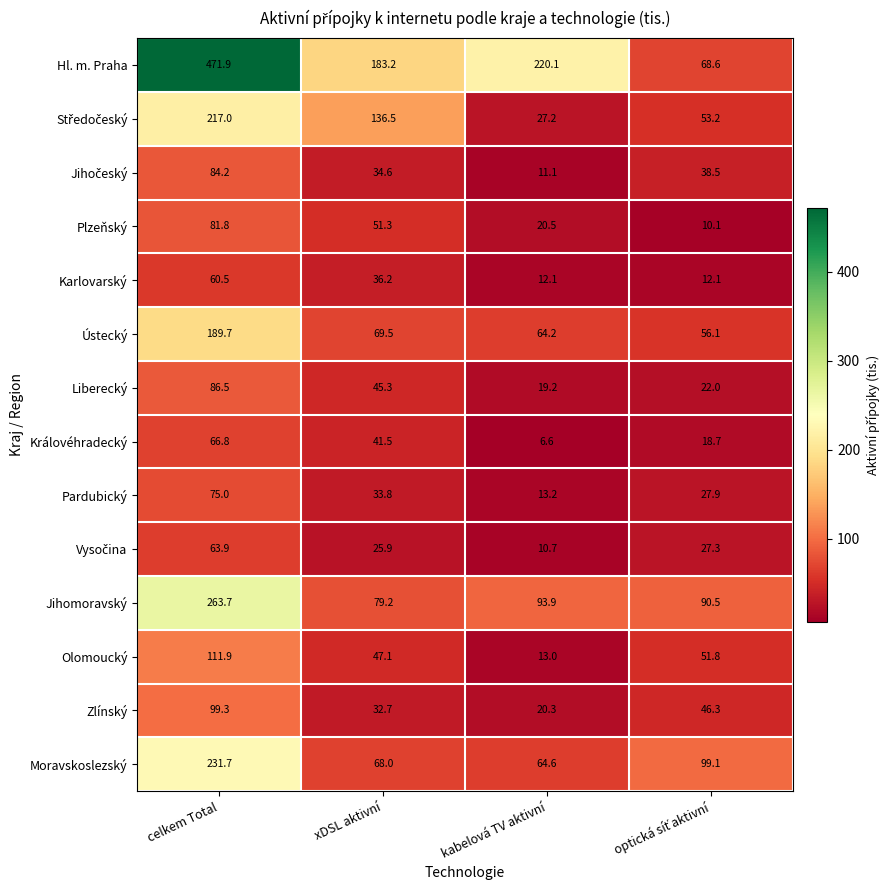

How many values in the Pardubický series exceed 33?

2